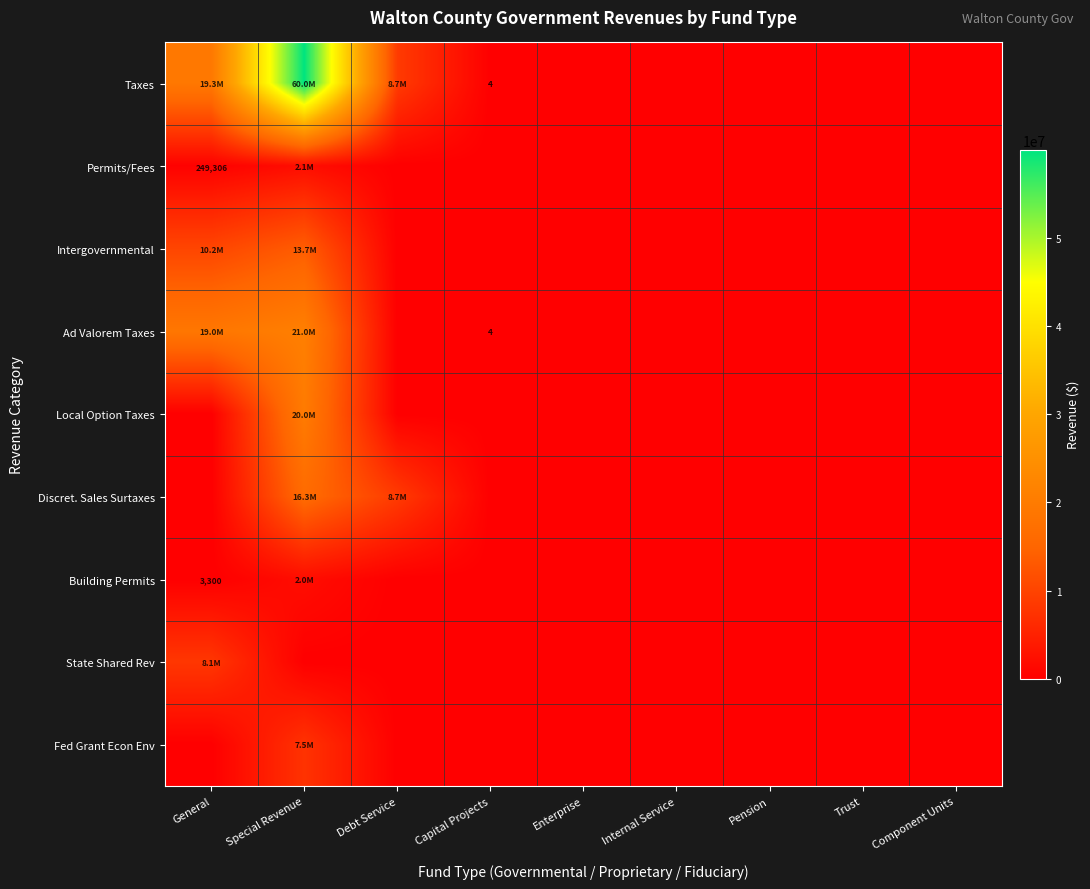

True or false: State Shared Rev has a value of 0 at Component Units.

True